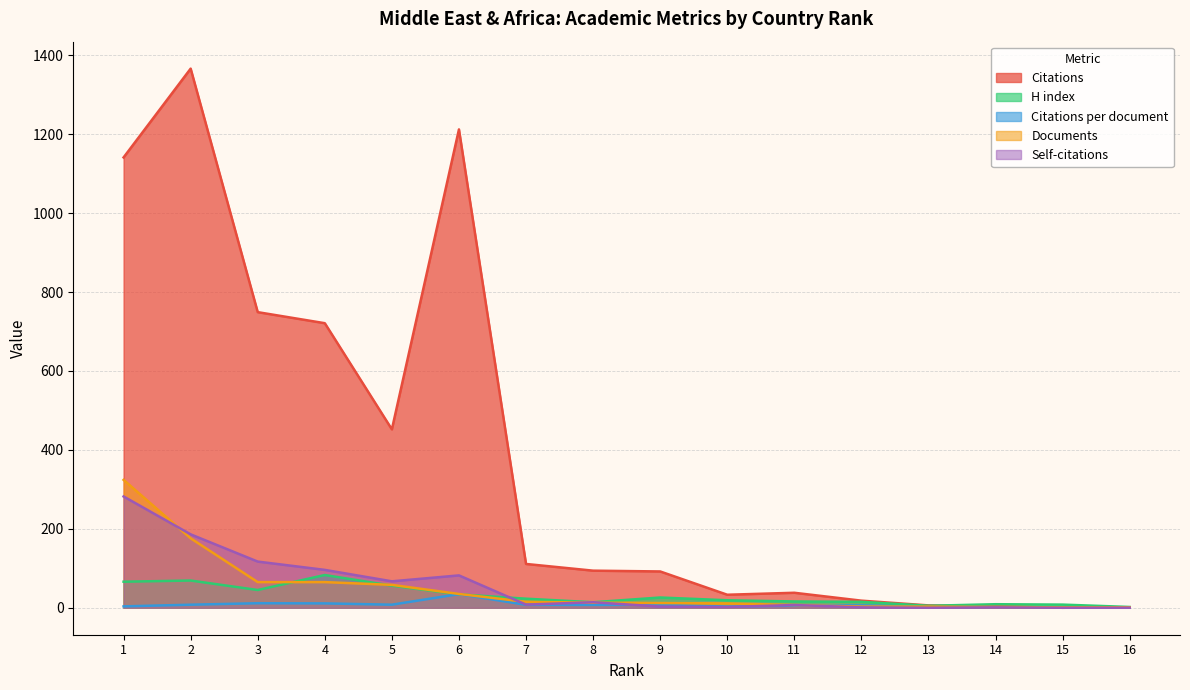

Between 3 and 16, which series saw the biggest shift?

Citations